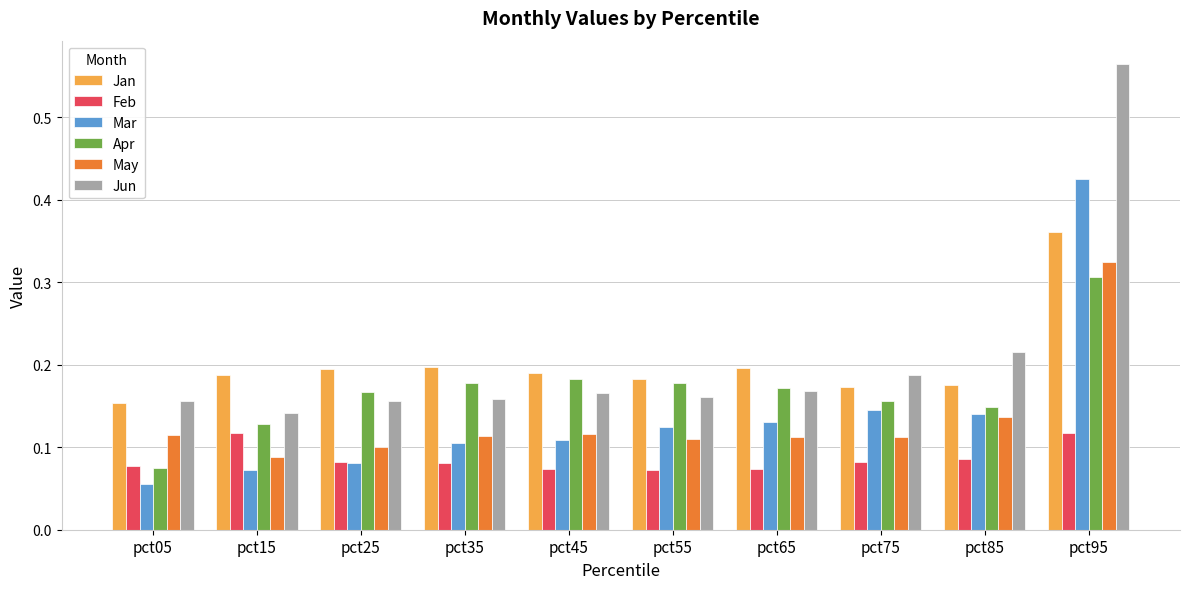

At which label is Jun closest to 0?

pct15